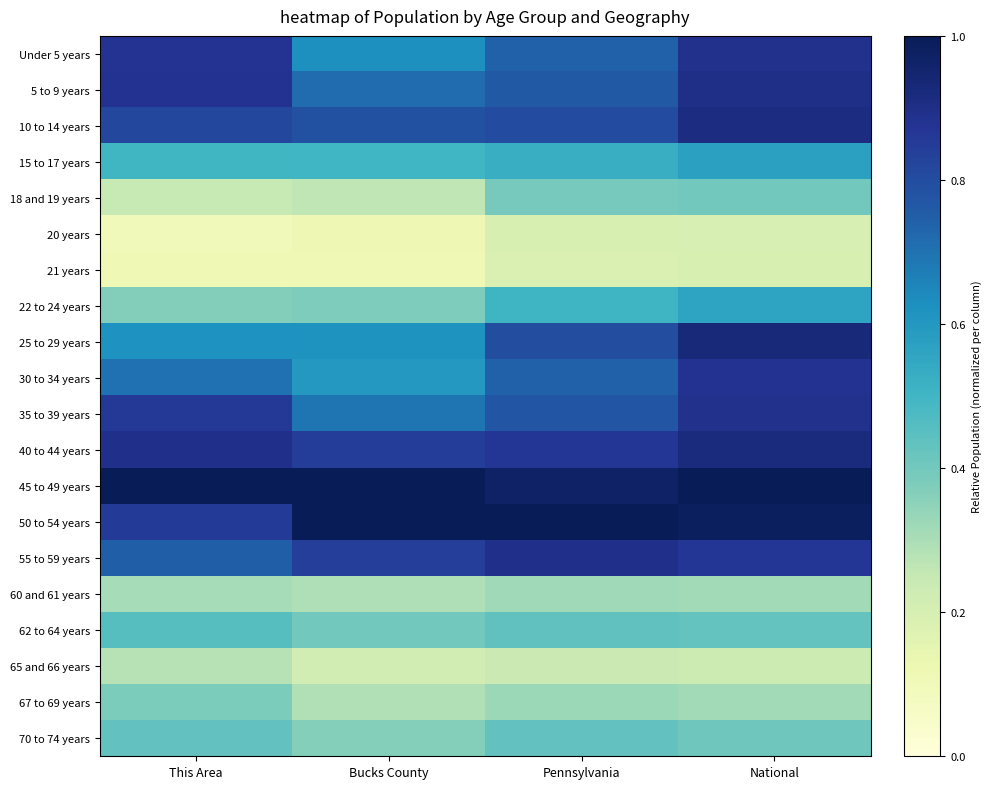

List the series in order of their peak value, highest first.

45 to 49 years, 50 to 54 years, 25 to 29 years, 40 to 44 years, 10 to 14 years, 5 to 9 years, 55 to 59 years, Under 5 years, 35 to 39 years, 30 to 34 years, 15 to 17 years, 22 to 24 years, 62 to 64 years, 70 to 74 years, 18 and 19 years, 67 to 69 years, 60 and 61 years, 65 and 66 years, 20 years, 21 years